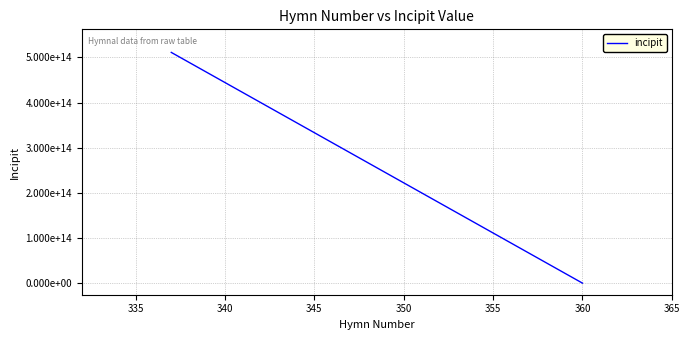

What is the difference between the maximum and second lowest values?

511012821945201